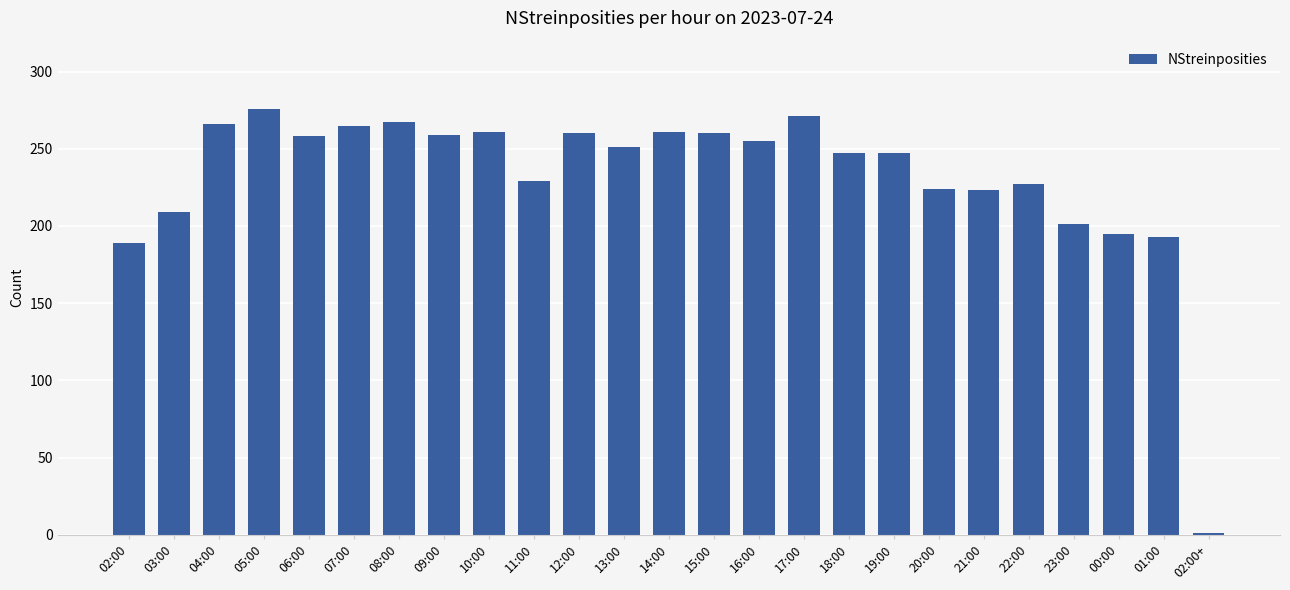

What is the sum of all values?

5795